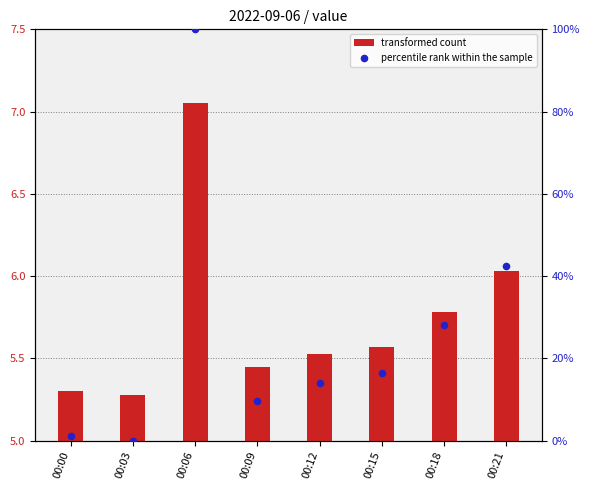

Which series has the largest Y range (max minus min)?

percentile rank within the sample